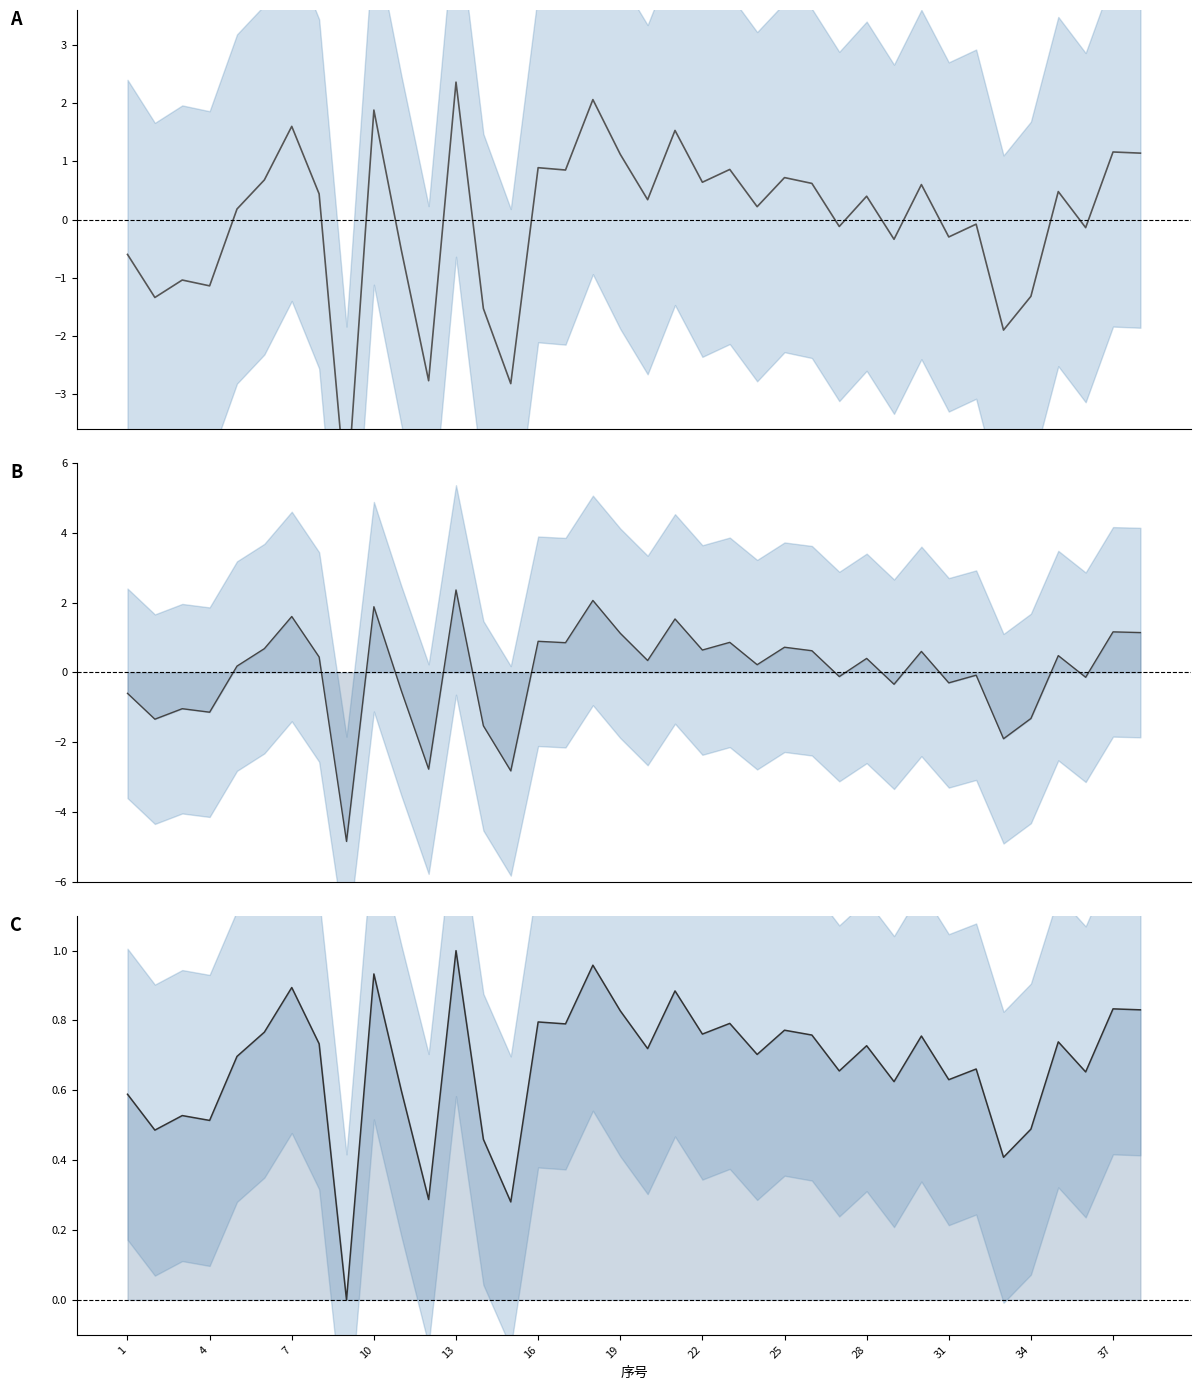

How many data points in 考核成绩_deviation are less than 0?

16